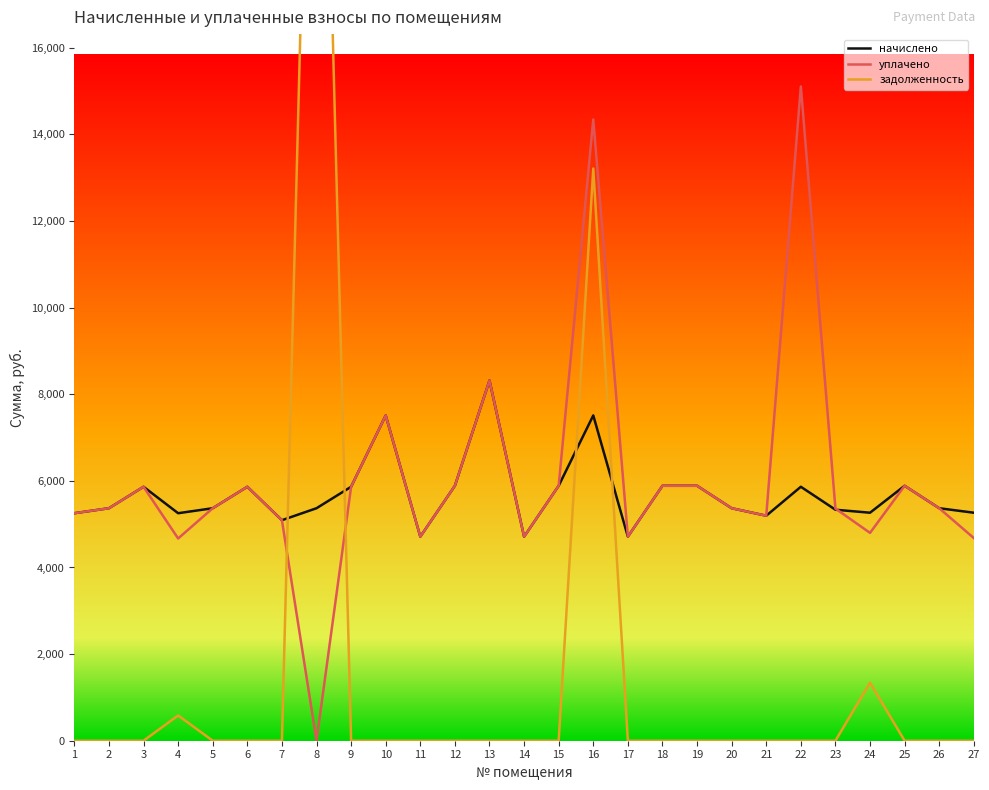

Rank the series at 13 from highest to lowest value.

начислено, уплачено, задолженность